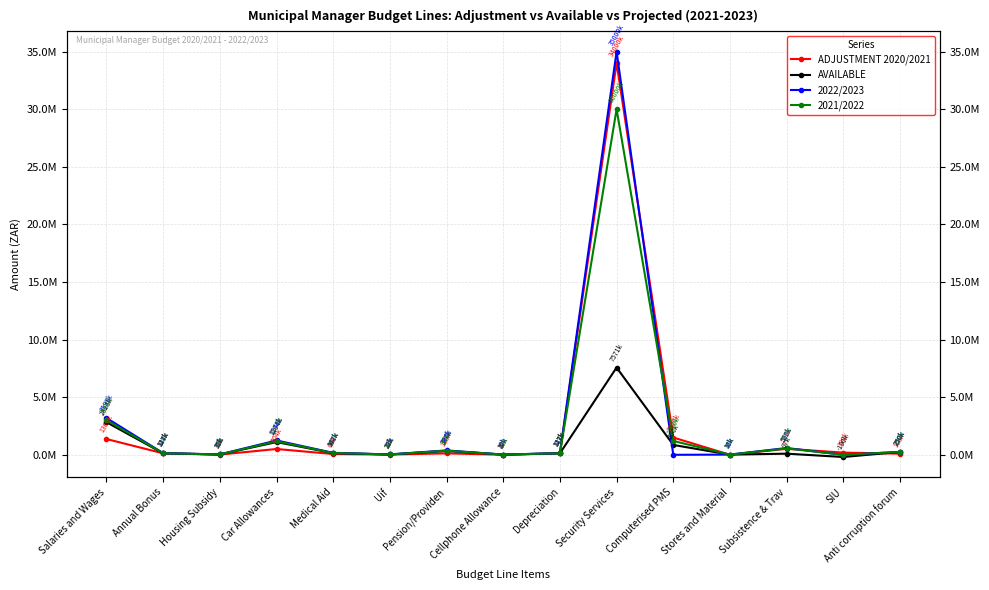

At Pension/Providen, list the series in order from smallest to largest.

ADJUSTMENT 2020/2021, AVAILABLE, 2021/2022, 2022/2023